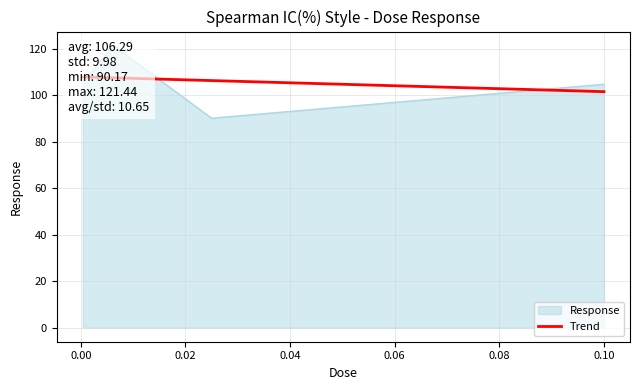

Which label corresponds to the largest value in the chart?

0.00625